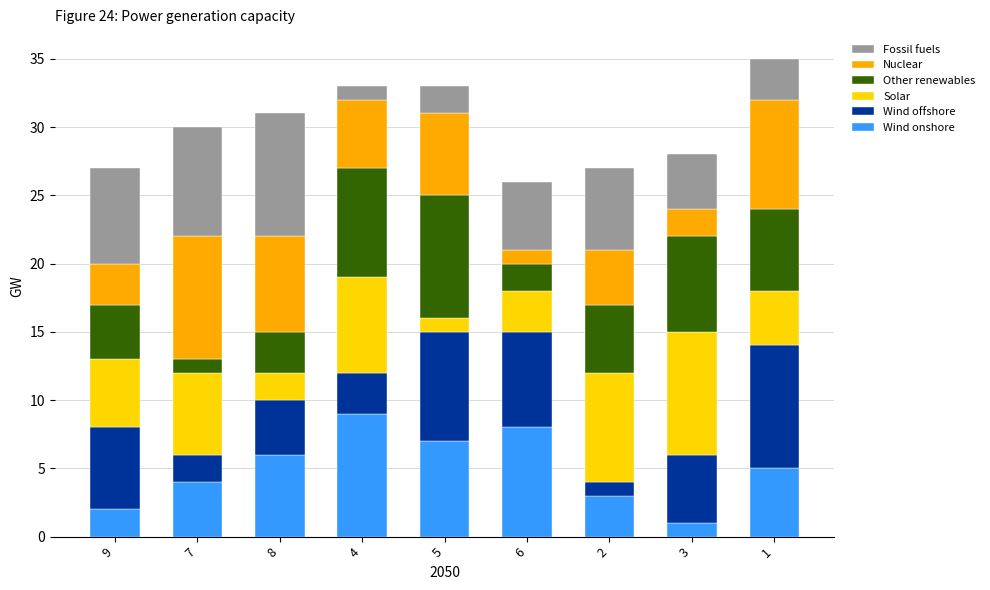

At which label does Wind onshore reach its peak?

4